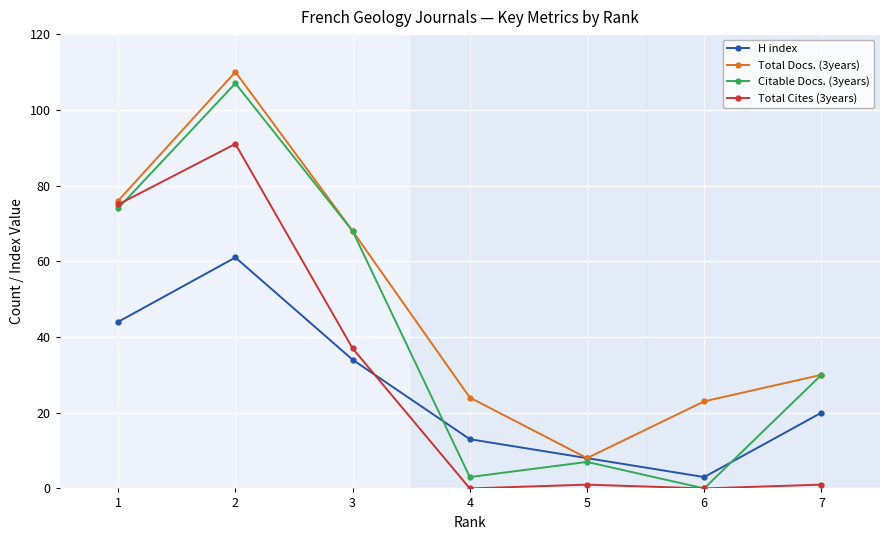

Is this an area chart (filled region under the line)?

No